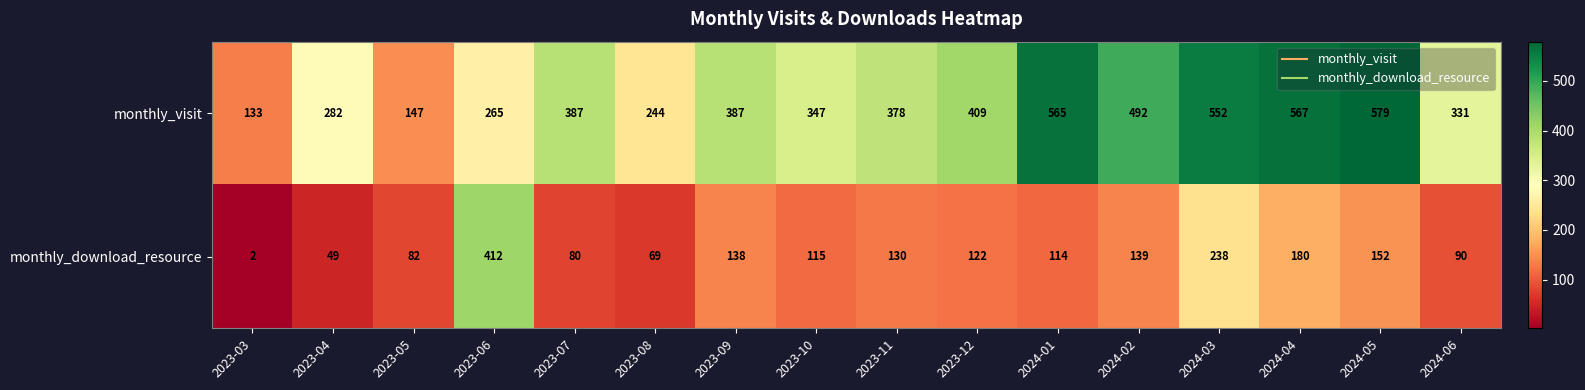

Which series has the largest range (max minus min)?

monthly_visit